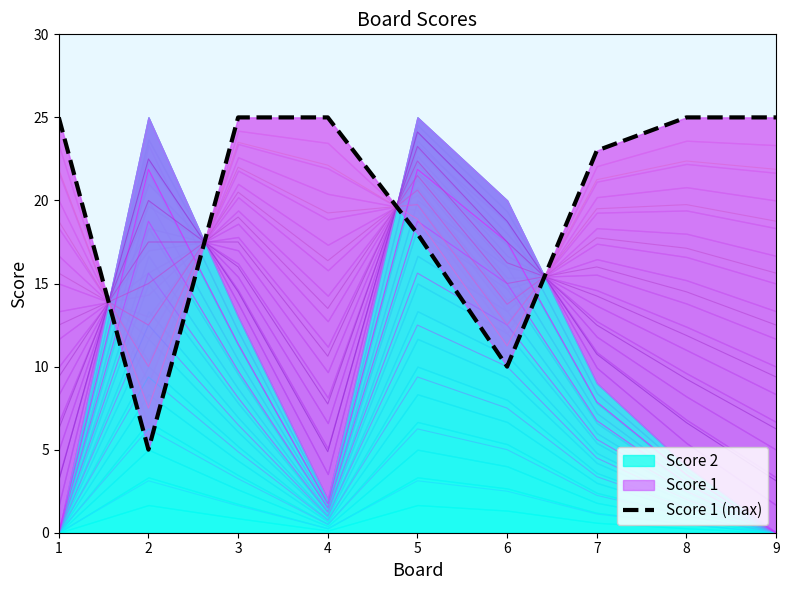

True or false: the data has more than 1 interior local peaks.

False